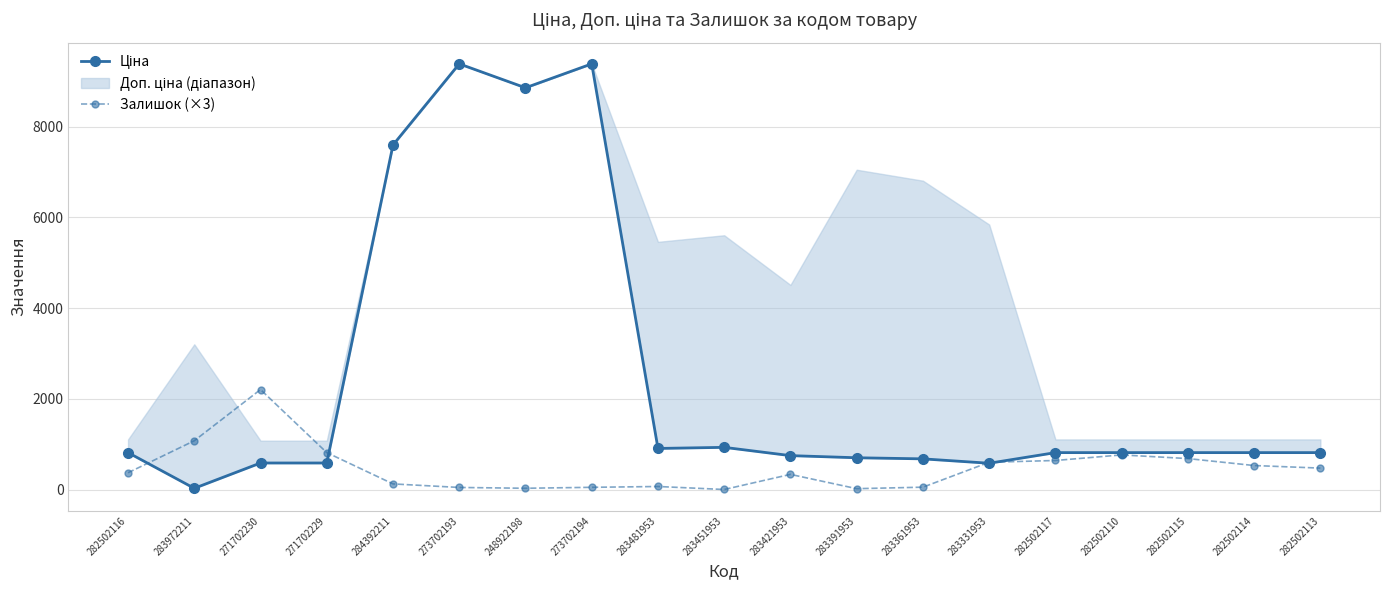

Reading left to right, list all the values displayed in this chart.

Ціна: 282502116=818.5	283972211=32.0	271702230=589.9	271702229=589.9	284392211=7596.5	273702193=9384.0	248922198=8856.7	273702194=9384.0	283481953=910.4	283451953=934.5	283421953=752.2	283391953=705.1	283361953=681.0	283331953=584.4	282502117=818.5	282502110=818.5	282502115=818.5	282502114=818.5	282502113=818.5
Залишок (×3): 282502116=375.0	283972211=1080.0	271702230=2208.0	271702229=819.0	284392211=129.0	273702193=51.0	248922198=33.0	273702194=54.0	283481953=72.0	283451953=6.0	283421953=339.0	283391953=24.0	283361953=57.0	283331953=606.0	282502117=645.0	282502110=768.0	282502115=687.0	282502114=534.0	282502113=477.0